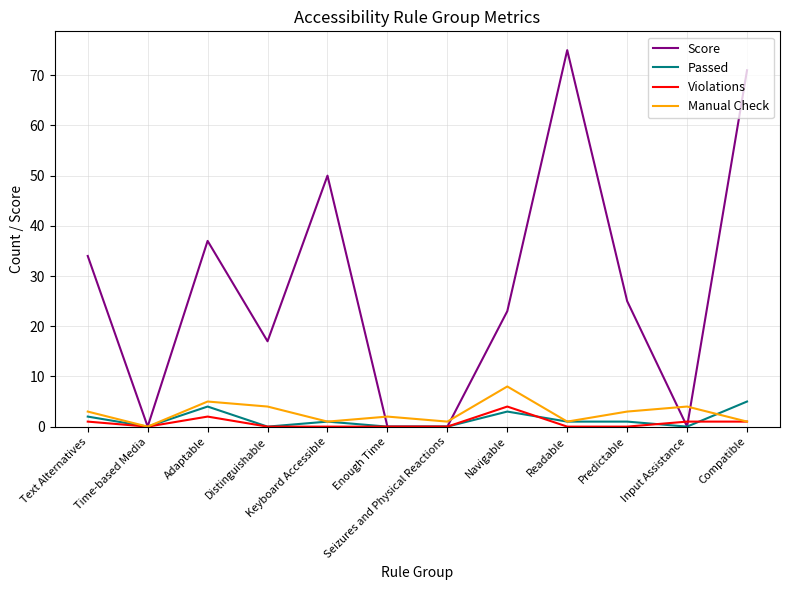

Which series has the widest spread of values?

Score